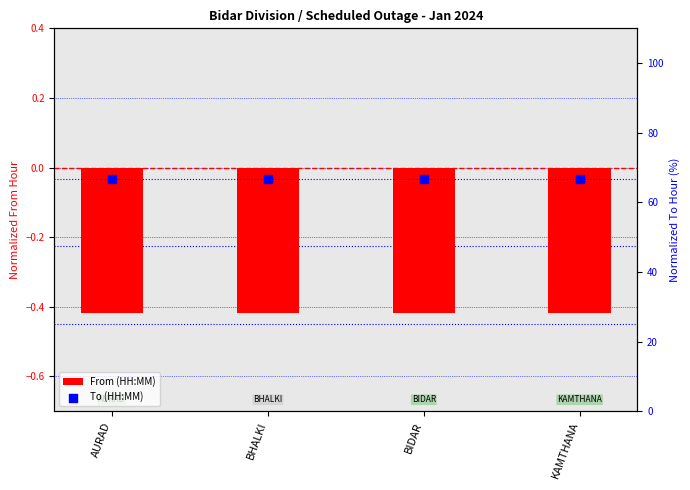

Which series contains the lowest Y value?

From (HH:MM)